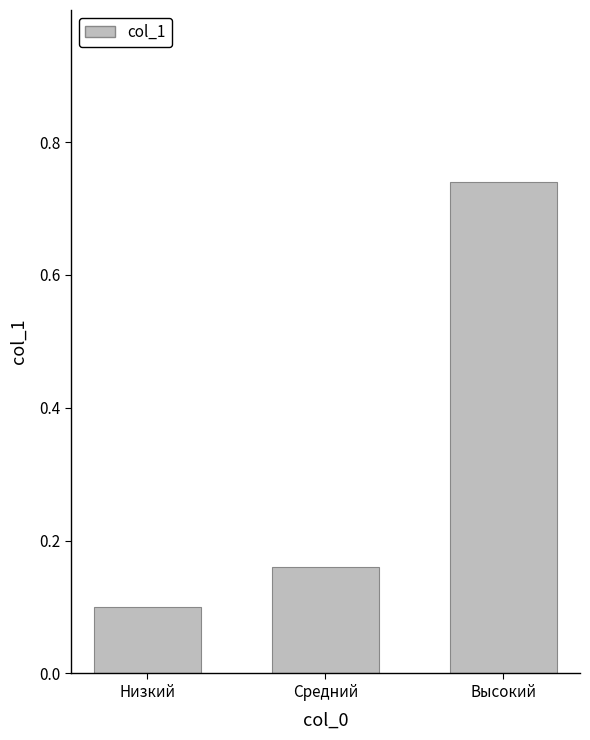

Between Низкий and Средний, which is larger?

Средний